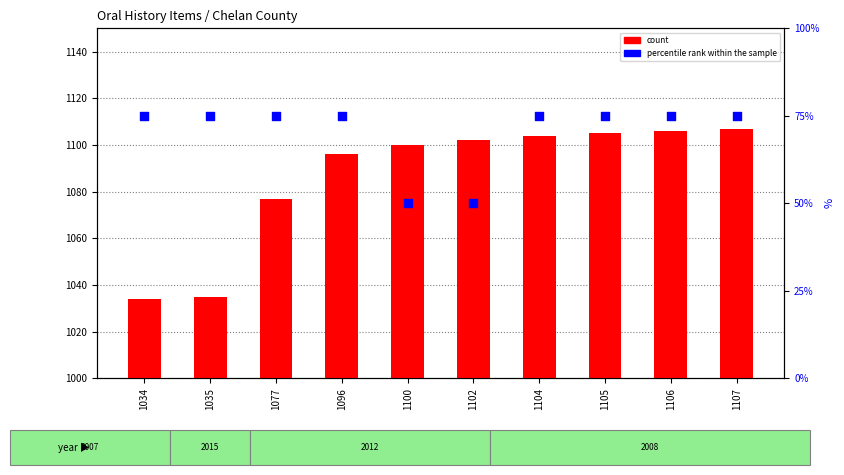

At which category is the sum across all series the highest?

1107